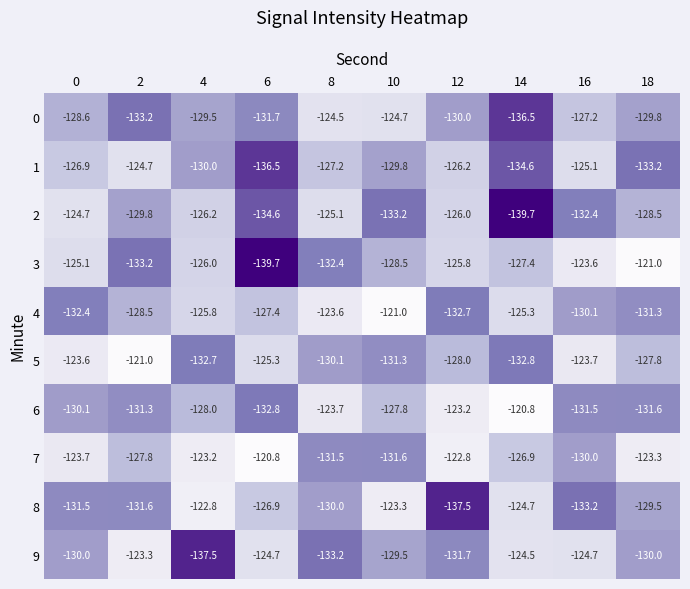

Where does the 8 series first go above -129?

4